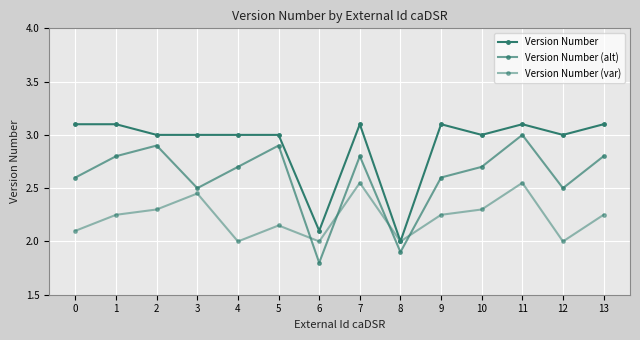

How many distinct data groups are displayed?

3